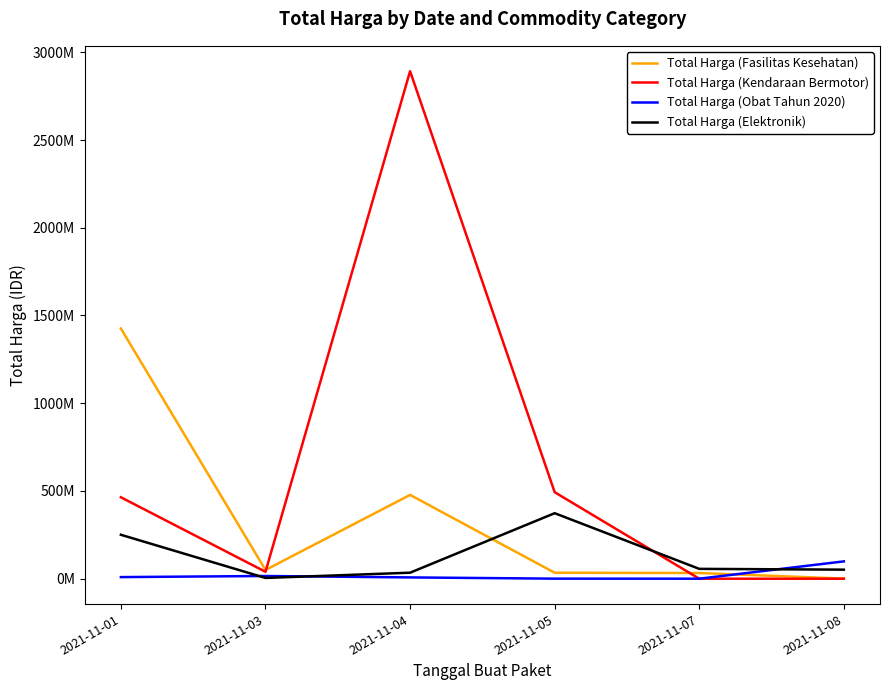

Reading right to left, what are all the values shown in this chart?

Total Harga (Fasilitas Kesehatan): 2021-11-08=577875	2021-11-07=32441200	2021-11-05=34000000	2021-11-04=477600000	2021-11-03=49730040	2021-11-01=1425867900
Total Harga (Kendaraan Bermotor): 2021-11-08=0	2021-11-07=0	2021-11-05=493000000	2021-11-04=2892122000	2021-11-03=39440000	2021-11-01=464002100
Total Harga (Obat Tahun 2020): 2021-11-08=98772570	2021-11-07=78000	2021-11-05=333600	2021-11-04=7401240	2021-11-03=15513960	2021-11-01=9180000
Total Harga (Elektronik): 2021-11-08=51601000	2021-11-07=56152800	2021-11-05=373404000	2021-11-04=34292000	2021-11-03=4350000	2021-11-01=250350000